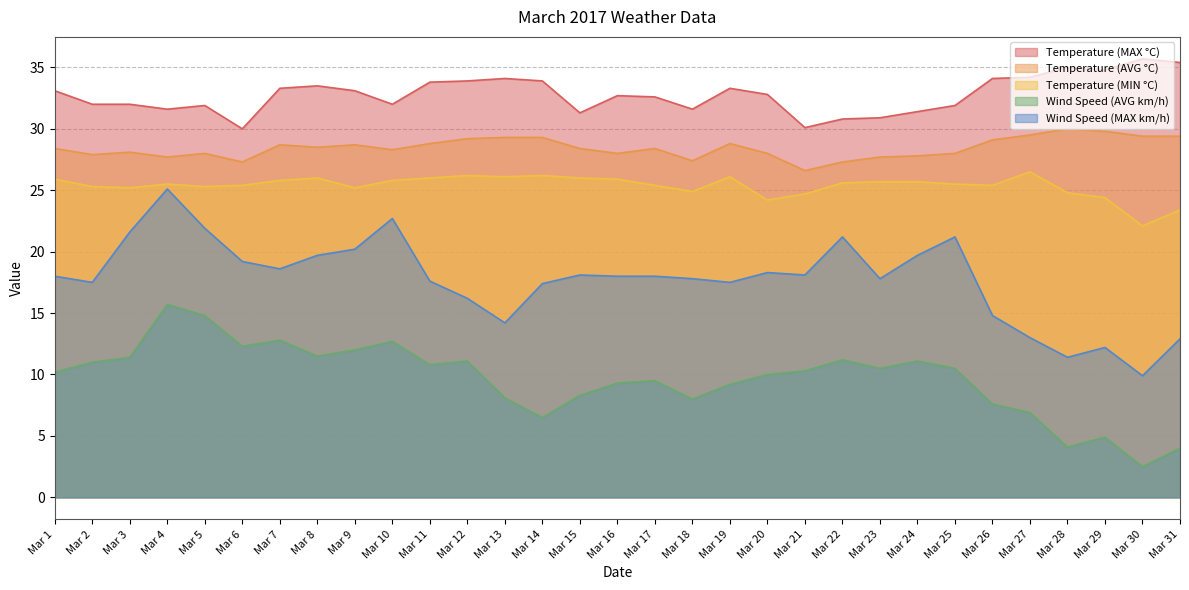

What is the spread (max minus min) of values at Mar 3?

20.6